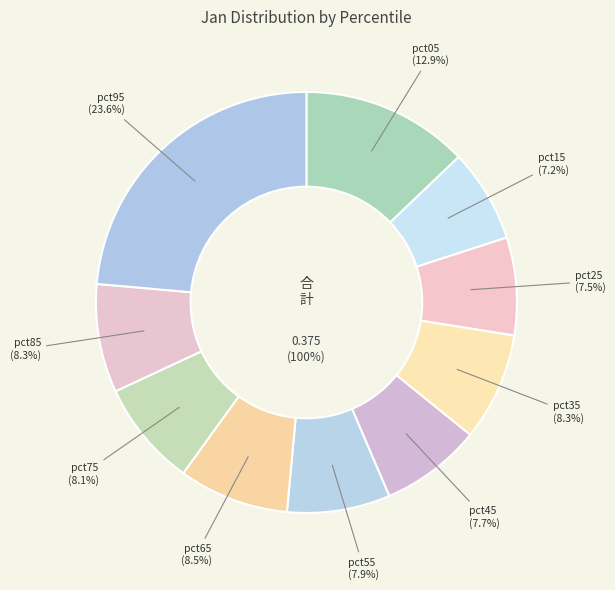

To the nearest percent, what is the difference between the pct45 and pct95 slice percentages?

16%